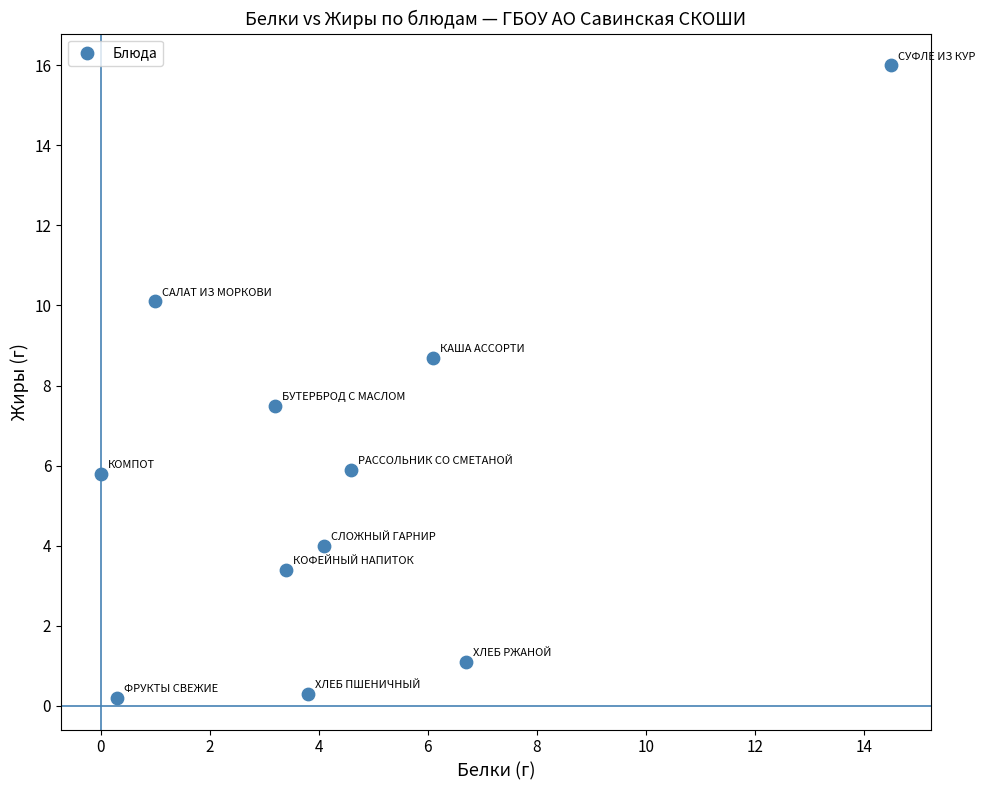

What is the range of Y values (max minus min)?

15.8